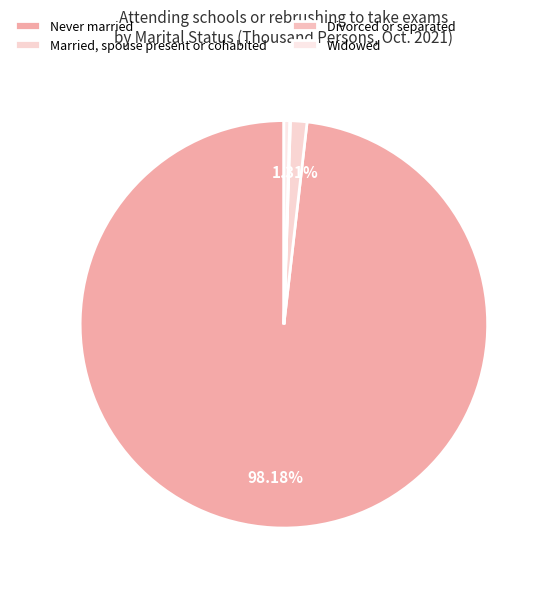

To the nearest percent, what is the difference between the largest and smallest slice percentages?

98%